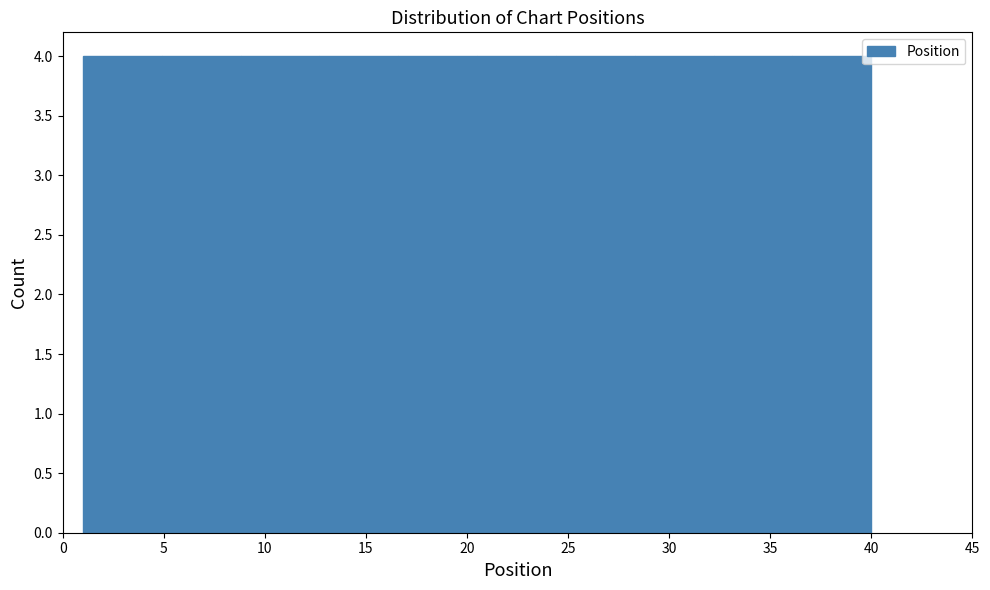

Reading left to right, transcribe this chart: for each bar, give the range it covers on the x-axis and its height. Neither the bar edges nor the heights are printed on the chart, so give them approximately, as read against the axes.

1.0 to 4.9: 4
4.9 to 8.8: 4
8.8 to 12.7: 4
12.7 to 16.6: 4
16.6 to 20.5: 4
20.5 to 24.4: 4
24.4 to 28.3: 4
28.3 to 32.2: 4
32.2 to 36.1: 4
36.1 to 40.0: 4